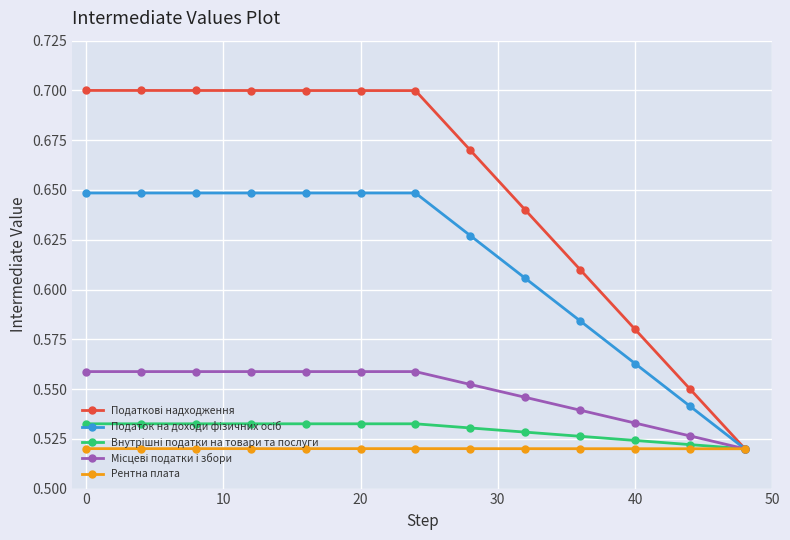

How many distinct data groups are displayed?

5